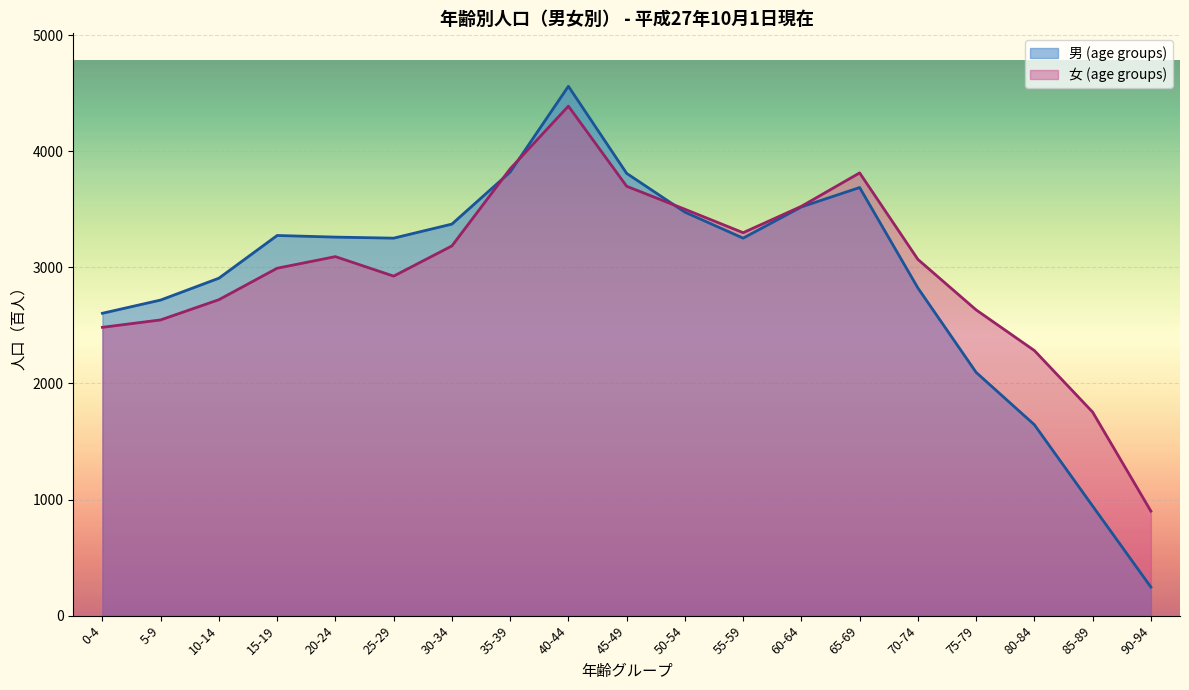

Reading right to left, what are all the values shown in this chart?

男 (age groups): 90-94=246	85-89=944	80-84=1644	75-79=2095	70-74=2822	65-69=3687	60-64=3520	55-59=3251	50-54=3475	45-49=3809	40-44=4559	35-39=3820	30-34=3372	25-29=3251	20-24=3260	15-19=3274	10-14=2906	5-9=2718	0-4=2604
女 (age groups): 90-94=900	85-89=1753	80-84=2283	75-79=2633	70-74=3068	65-69=3813	60-64=3525	55-59=3298	50-54=3500	45-49=3698	40-44=4388	35-39=3848	30-34=3184	25-29=2924	20-24=3092	15-19=2992	10-14=2721	5-9=2547	0-4=2483